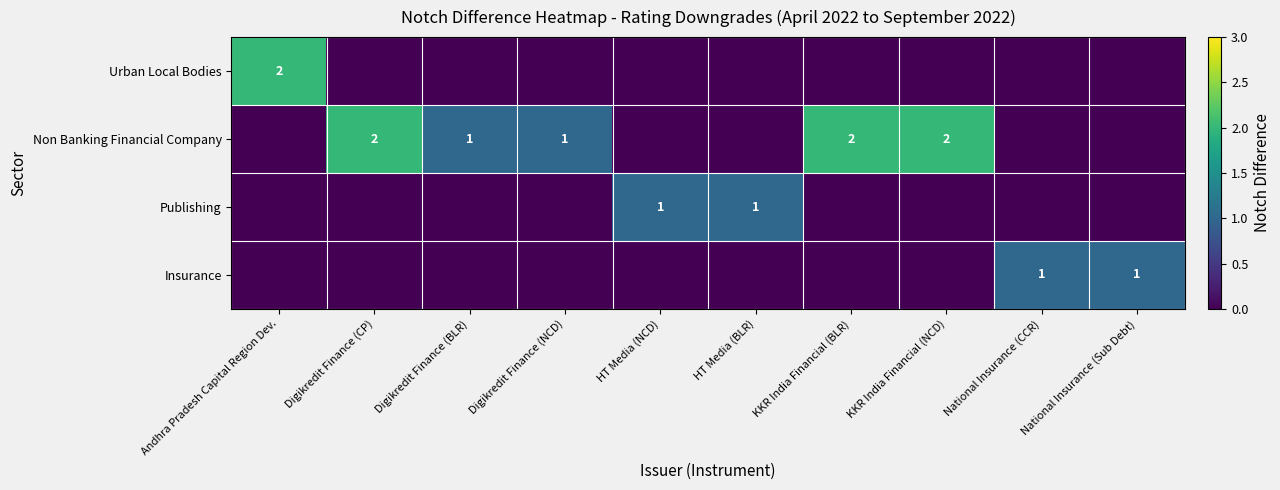

Is it true that Non Banking Financial Company equals 0 at Digikredit Finance (BLR)?

False